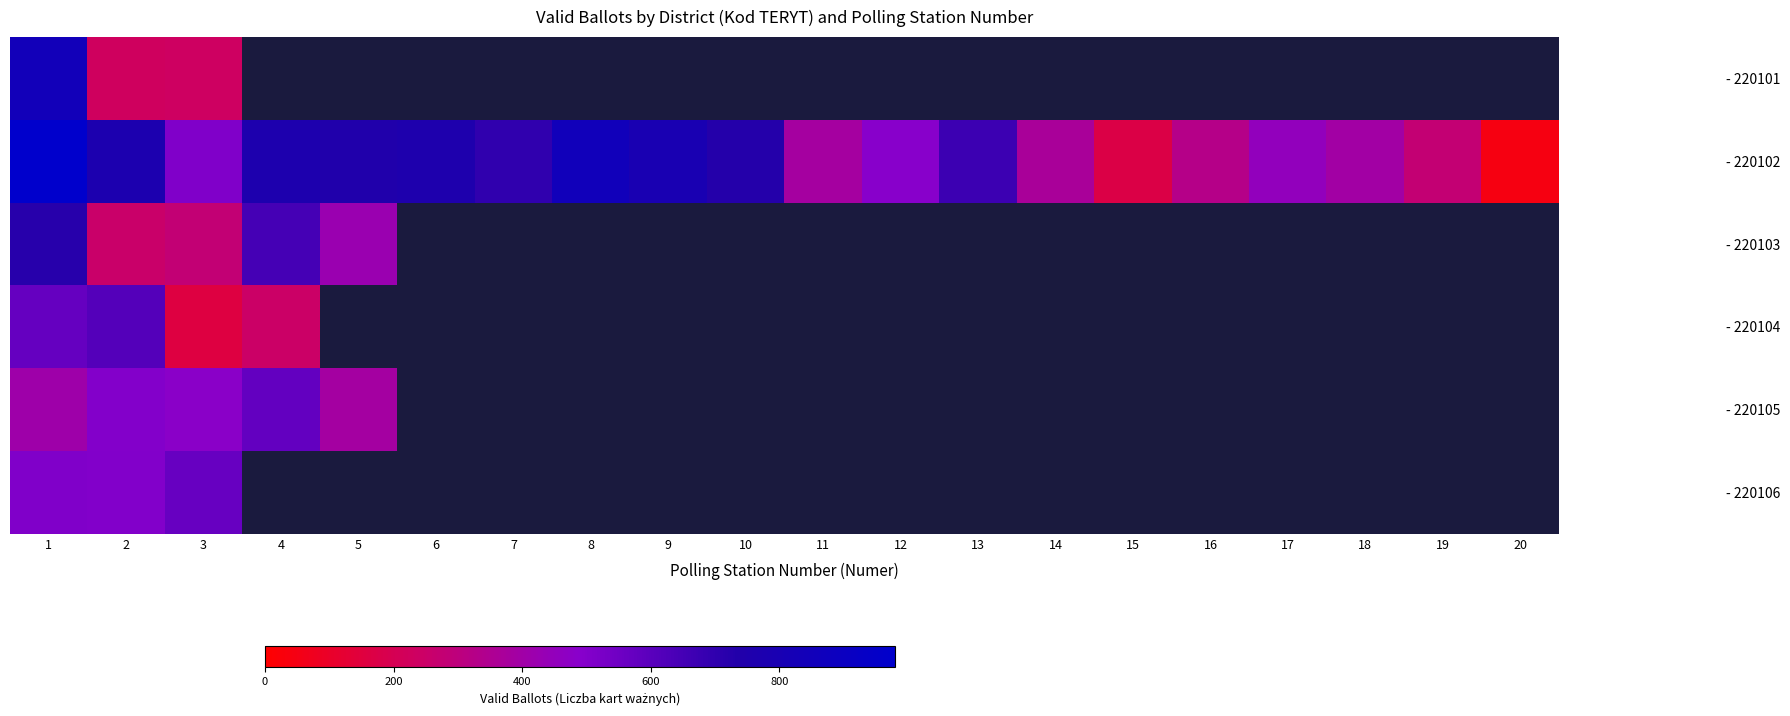

Read the - 220102 value at 16.

328.0